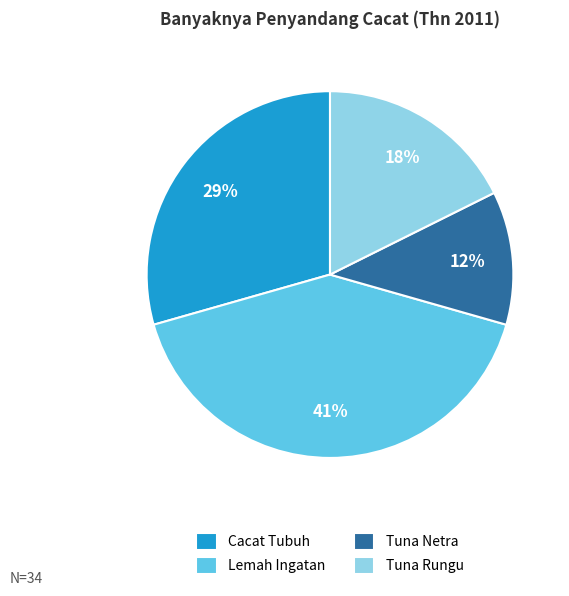

What is the largest slice in the pie chart?

Lemah Ingatan